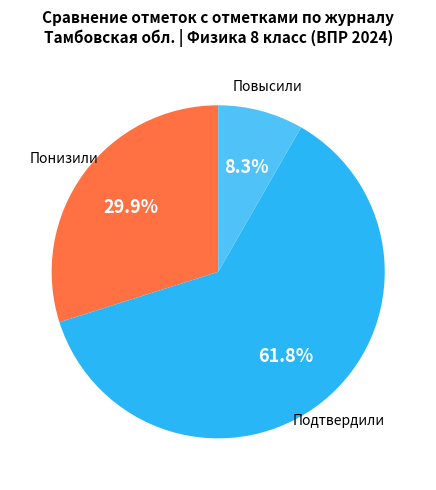

Which slice is the largest?

Подтвердили